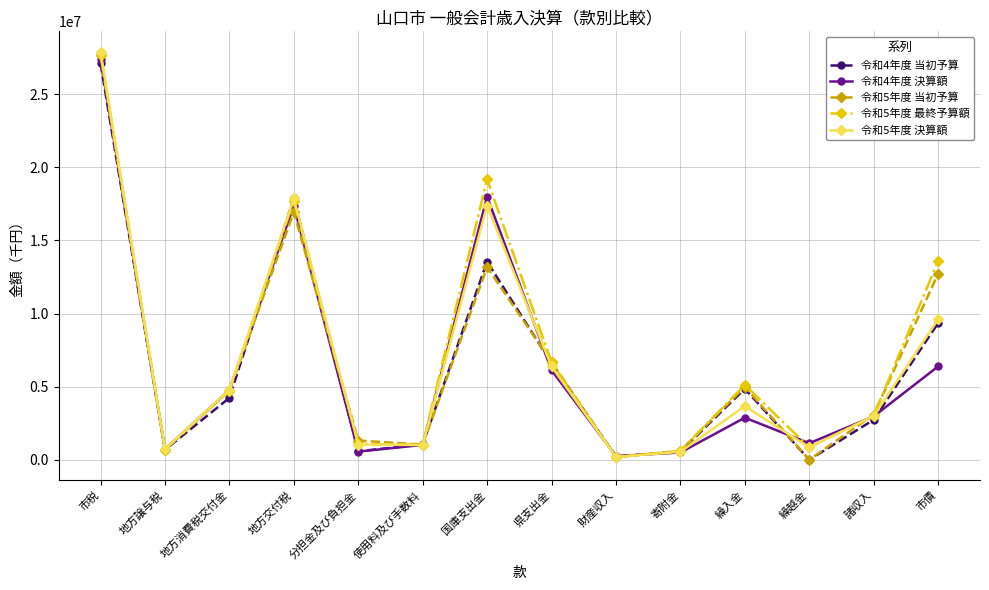

At which category is the sum across all series the highest?

市税